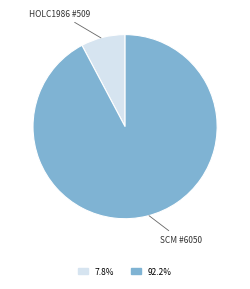

Does any single category account for the majority?

Yes